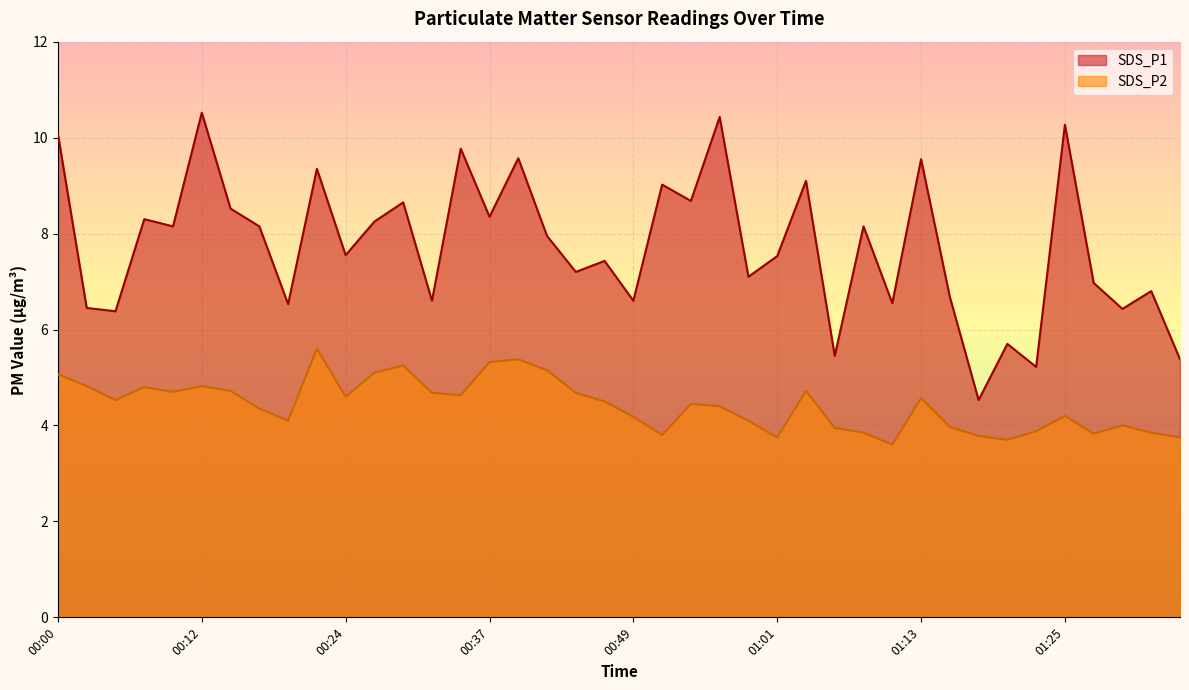

What is the minimum value shown in the chart?

3.6